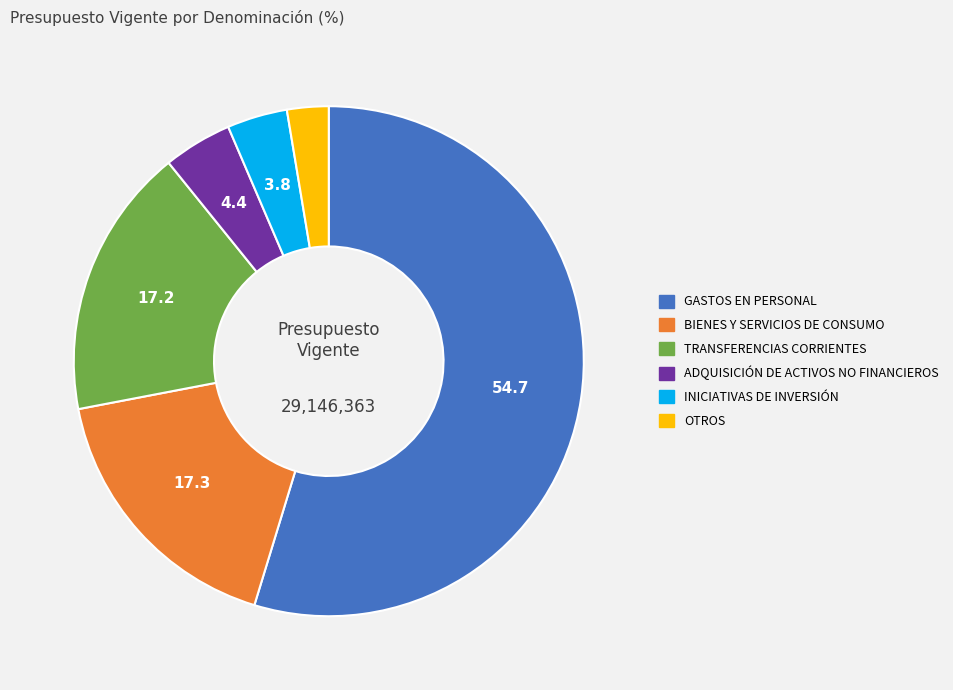

Which has a higher value, TRANSFERENCIAS CORRIENTES or OTROS?

TRANSFERENCIAS CORRIENTES